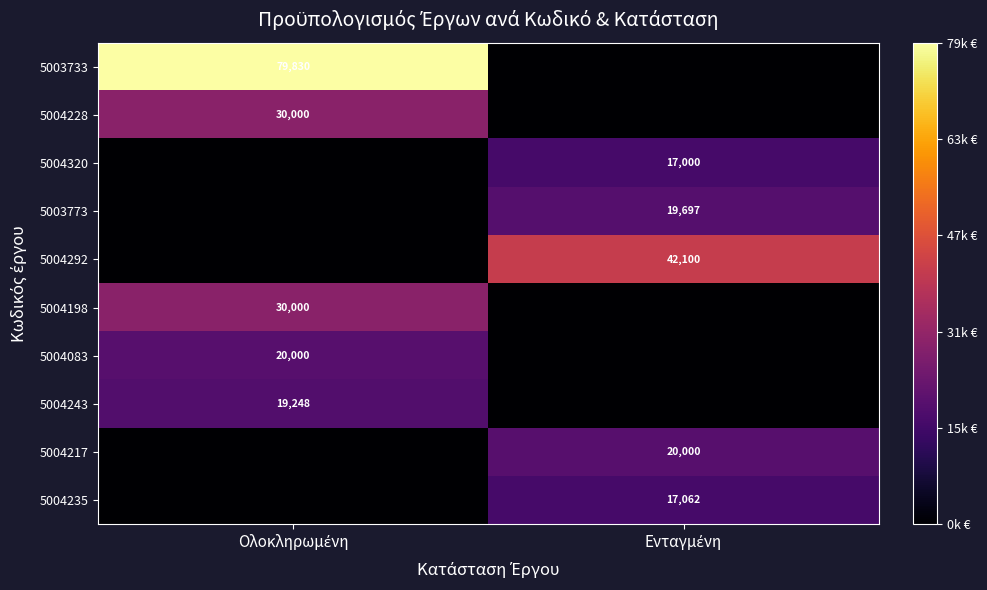

What is the difference between the 5004217 values at Ολοκληρωμένη and Ενταγμένη?

20000.0